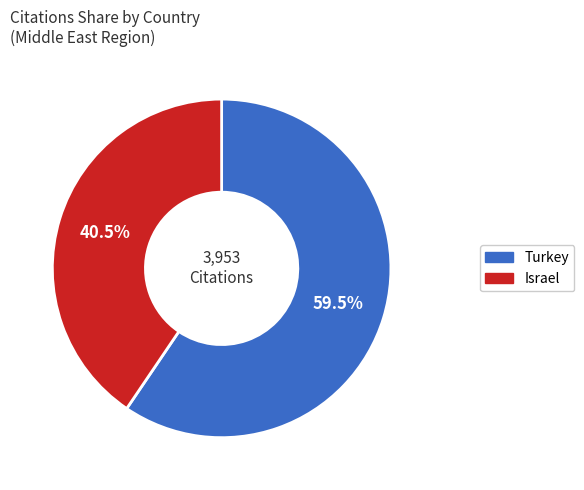

Does any single category account for the majority?

Yes